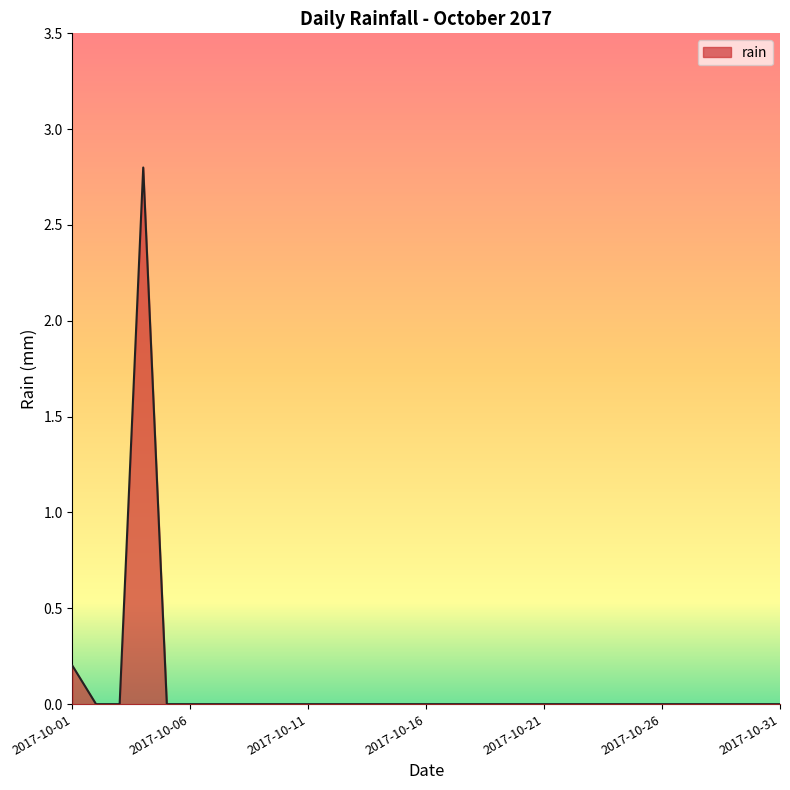

How many series are shown in this chart?

1